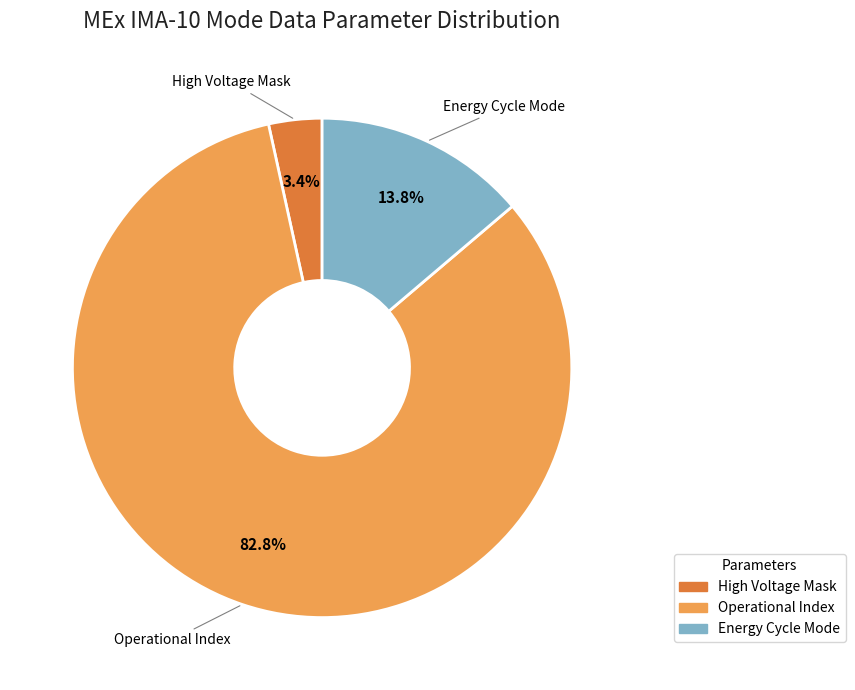

Is there a majority slice in this chart?

Yes